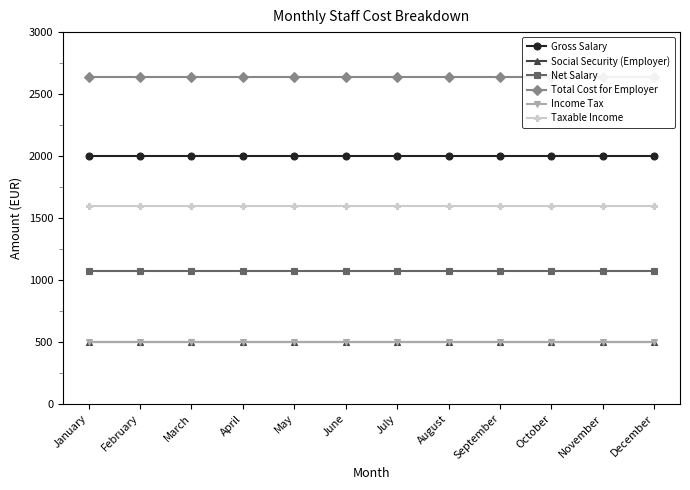

Is the value of Total Cost for Employer at September greater than the value of Social Security (Employer) at March?

Yes